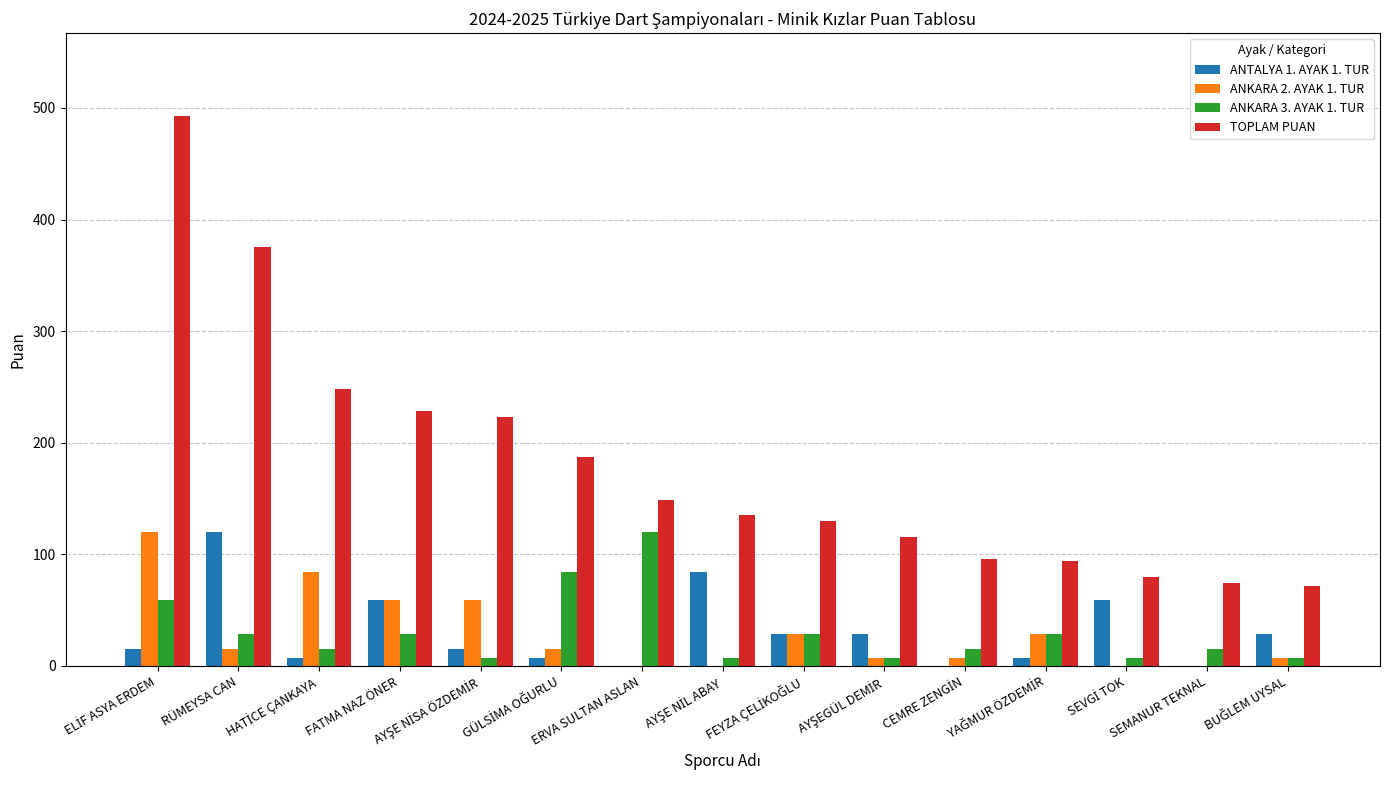

Which series has the largest total across all categories?

TOPLAM PUAN